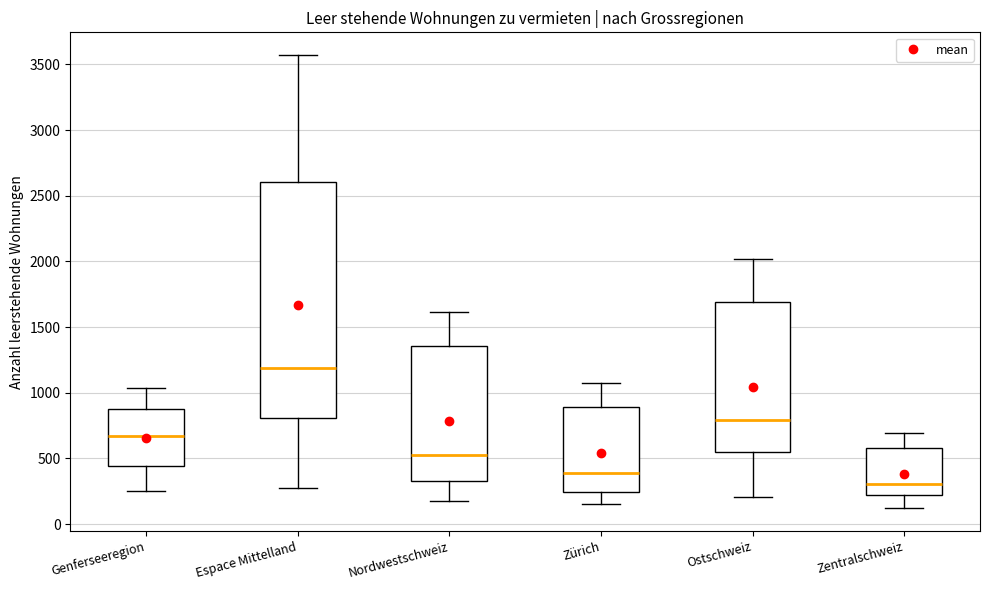

Which box is the tallest, from its lower edge to its upper edge?

Espace Mittelland